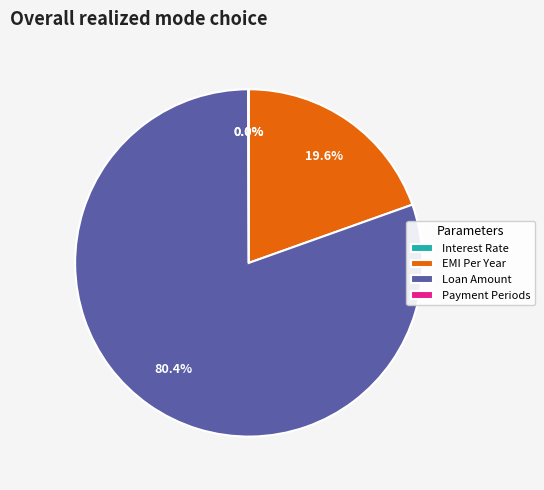

Does any single category account for the majority?

Yes